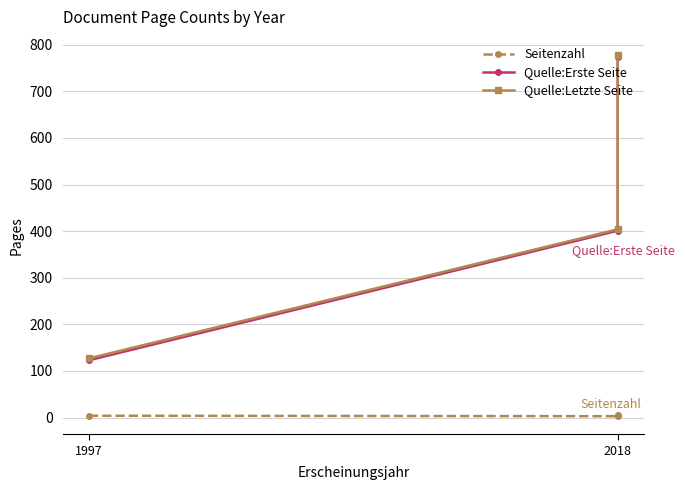

The Quelle:Letzte Seite series shows 404 at 2018. True or false?

True